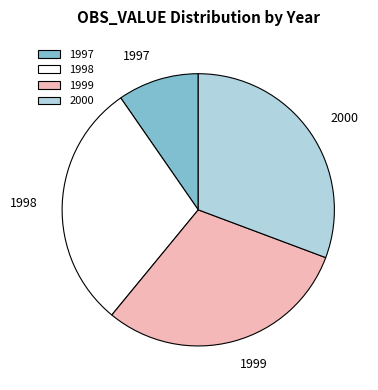

Is there a majority slice in this chart?

No